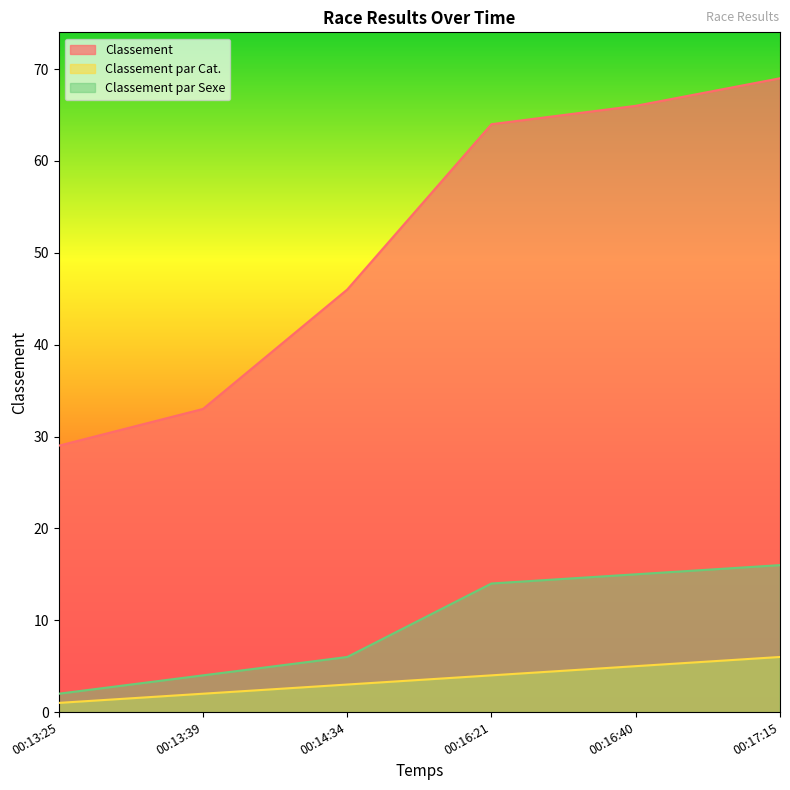

How many lines are shown in the chart?

3